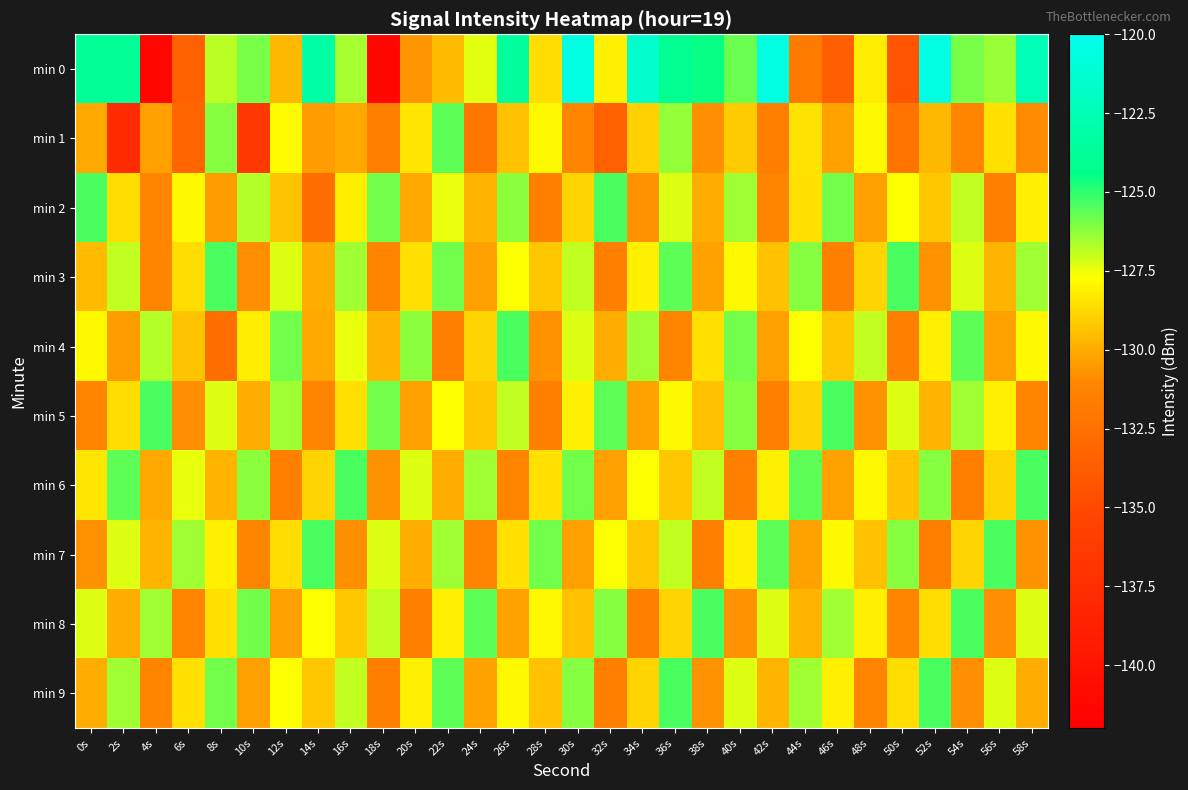

Reading left to right, what are all the values shown in this chart?

min 0: 0s=-123.8	2s=-123.7	4s=-141.3	6s=-133.5	8s=-126.8	10s=-126.0	12s=-129.7	14s=-123.3	16s=-126.6	18s=-141.3	20s=-130.6	22s=-129.6	24s=-127.3	26s=-123.6	28s=-128.6	30s=-120.6	32s=-128.1	34s=-121.5	36s=-124.1	38s=-124.5	40s=-125.8	42s=-120.6	44s=-131.8	46s=-133.6	48s=-128.2	50s=-134.3	52s=-120.5	54s=-126.0	56s=-126.4	58s=-122.5
min 1: 0s=-130.1	2s=-137.8	4s=-130.4	6s=-133.2	8s=-126.1	10s=-136.6	12s=-127.8	14s=-130.4	16s=-130.1	18s=-131.5	20s=-128.3	22s=-125.7	24s=-132.1	26s=-129.4	28s=-127.9	30s=-131.2	32s=-133.6	34s=-129.0	36s=-126.3	38s=-130.8	40s=-129.1	42s=-131.7	44s=-128.4	46s=-130.2	48s=-127.9	50s=-132.3	52s=-129.7	54s=-131.1	56s=-128.6	58s=-130.9
min 2: 0s=-125.3	2s=-128.7	4s=-131.2	6s=-127.9	8s=-130.4	10s=-126.8	12s=-129.3	14s=-132.7	16s=-128.2	18s=-125.9	20s=-130.1	22s=-127.5	24s=-129.8	26s=-126.2	28s=-131.6	30s=-128.9	32s=-125.3	34s=-130.7	36s=-127.2	38s=-129.9	40s=-126.5	42s=-131.1	44s=-128.6	46s=-125.9	48s=-130.3	50s=-127.7	52s=-129.2	54s=-126.9	56s=-131.4	58s=-128.1
min 3: 0s=-129.6	2s=-126.9	4s=-131.2	6s=-128.7	8s=-125.3	10s=-130.8	12s=-127.2	14s=-129.9	16s=-126.5	18s=-131.1	20s=-128.6	22s=-125.9	24s=-130.3	26s=-127.7	28s=-129.2	30s=-126.9	32s=-131.4	34s=-128.1	36s=-125.7	38s=-130.2	40s=-127.9	42s=-129.4	44s=-126.1	46s=-131.6	48s=-128.9	50s=-125.3	52s=-130.7	54s=-127.2	56s=-129.8	58s=-126.5
min 4: 0s=-127.9	2s=-130.4	4s=-126.8	6s=-129.3	8s=-132.7	10s=-128.2	12s=-125.9	14s=-130.1	16s=-127.5	18s=-129.8	20s=-126.2	22s=-131.6	24s=-128.9	26s=-125.3	28s=-130.7	30s=-127.2	32s=-129.9	34s=-126.5	36s=-131.1	38s=-128.6	40s=-125.9	42s=-130.3	44s=-127.7	46s=-129.2	48s=-126.9	50s=-131.4	52s=-128.1	54s=-125.7	56s=-130.2	58s=-127.9
min 5: 0s=-131.2	2s=-128.7	4s=-125.3	6s=-130.8	8s=-127.2	10s=-129.9	12s=-126.5	14s=-131.1	16s=-128.6	18s=-125.9	20s=-130.3	22s=-127.7	24s=-129.2	26s=-126.9	28s=-131.4	30s=-128.1	32s=-125.7	34s=-130.2	36s=-127.9	38s=-129.4	40s=-126.1	42s=-131.6	44s=-128.9	46s=-125.3	48s=-130.7	50s=-127.2	52s=-129.8	54s=-126.5	56s=-128.1	58s=-131.2
min 6: 0s=-128.3	2s=-125.7	4s=-130.1	6s=-127.5	8s=-129.8	10s=-126.2	12s=-131.6	14s=-128.9	16s=-125.3	18s=-130.7	20s=-127.2	22s=-129.9	24s=-126.5	26s=-131.1	28s=-128.6	30s=-125.9	32s=-130.3	34s=-127.7	36s=-129.2	38s=-126.9	40s=-131.4	42s=-128.1	44s=-125.7	46s=-130.2	48s=-127.9	50s=-129.4	52s=-126.1	54s=-131.6	56s=-128.9	58s=-125.3
min 7: 0s=-130.7	2s=-127.2	4s=-129.8	6s=-126.5	8s=-128.1	10s=-131.2	12s=-128.7	14s=-125.3	16s=-130.8	18s=-127.2	20s=-129.9	22s=-126.5	24s=-131.1	26s=-128.6	28s=-125.9	30s=-130.3	32s=-127.7	34s=-129.2	36s=-126.9	38s=-131.4	40s=-128.1	42s=-125.7	44s=-130.2	46s=-127.9	48s=-129.4	50s=-126.1	52s=-131.6	54s=-128.9	56s=-125.3	58s=-130.7
min 8: 0s=-127.2	2s=-129.9	4s=-126.5	6s=-131.1	8s=-128.6	10s=-125.9	12s=-130.3	14s=-127.7	16s=-129.2	18s=-126.9	20s=-131.4	22s=-128.1	24s=-125.7	26s=-130.2	28s=-127.9	30s=-129.4	32s=-126.1	34s=-131.6	36s=-128.9	38s=-125.3	40s=-130.7	42s=-127.2	44s=-129.8	46s=-126.5	48s=-128.1	50s=-131.2	52s=-128.7	54s=-125.3	56s=-130.8	58s=-127.2
min 9: 0s=-129.9	2s=-126.5	4s=-131.1	6s=-128.6	8s=-125.9	10s=-130.3	12s=-127.7	14s=-129.2	16s=-126.9	18s=-131.4	20s=-128.1	22s=-125.7	24s=-130.2	26s=-127.9	28s=-129.4	30s=-126.1	32s=-131.6	34s=-128.9	36s=-125.3	38s=-130.7	40s=-127.2	42s=-129.8	44s=-126.5	46s=-128.1	48s=-131.2	50s=-128.7	52s=-125.3	54s=-130.8	56s=-127.2	58s=-129.9